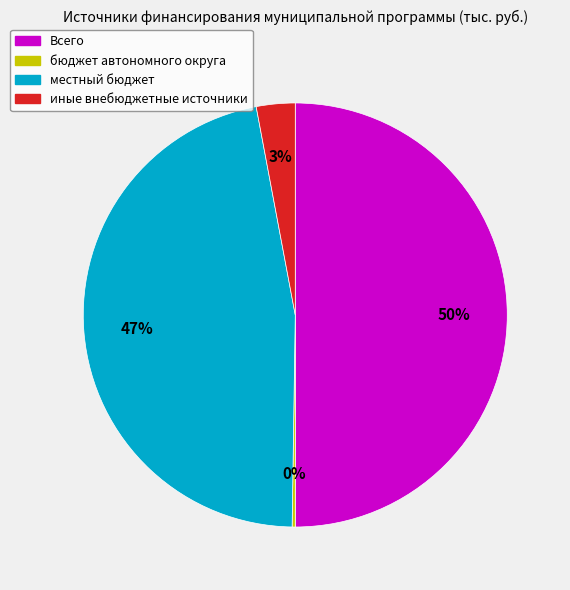

Is иные внебюджетные источники the majority of the pie?

No